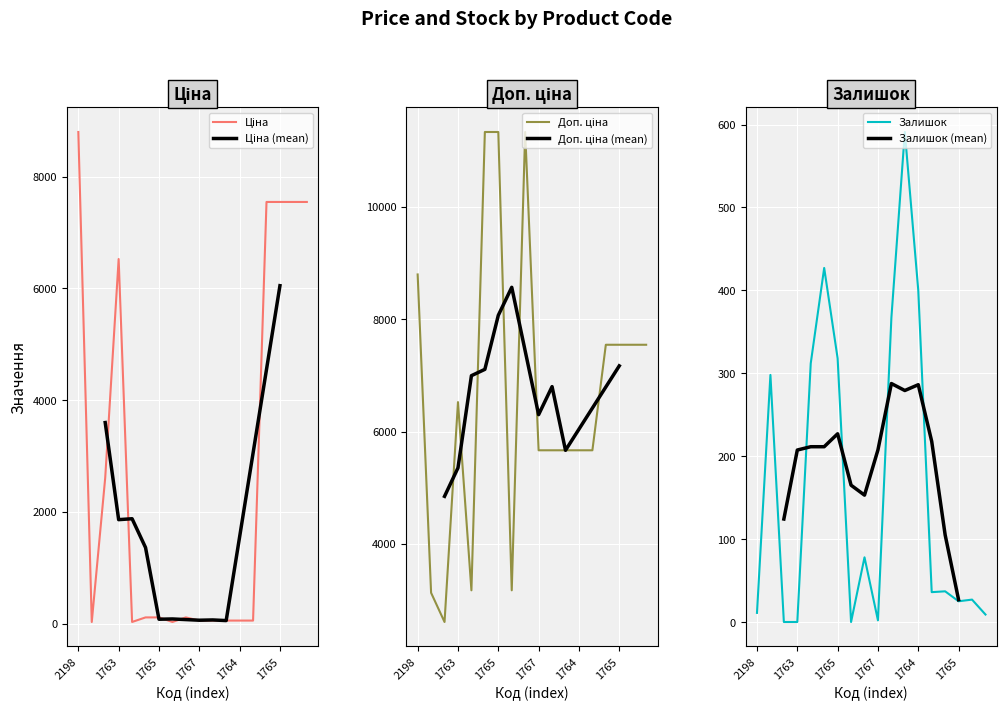

How many lines are shown in the chart?

3